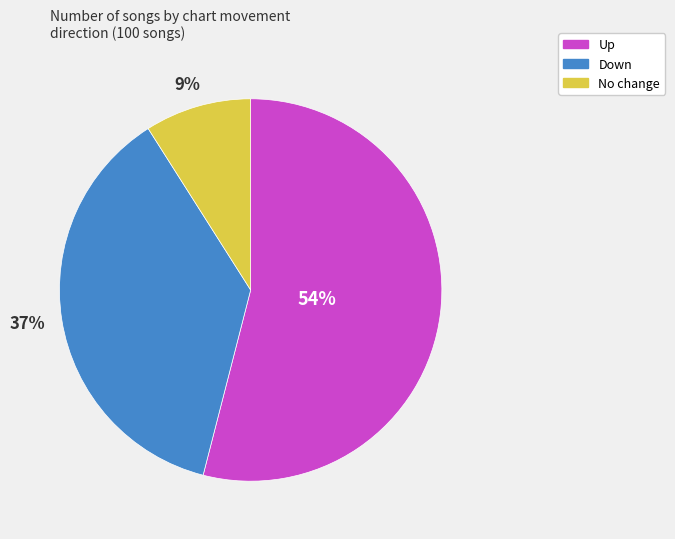

Is there a majority slice in this chart?

Yes